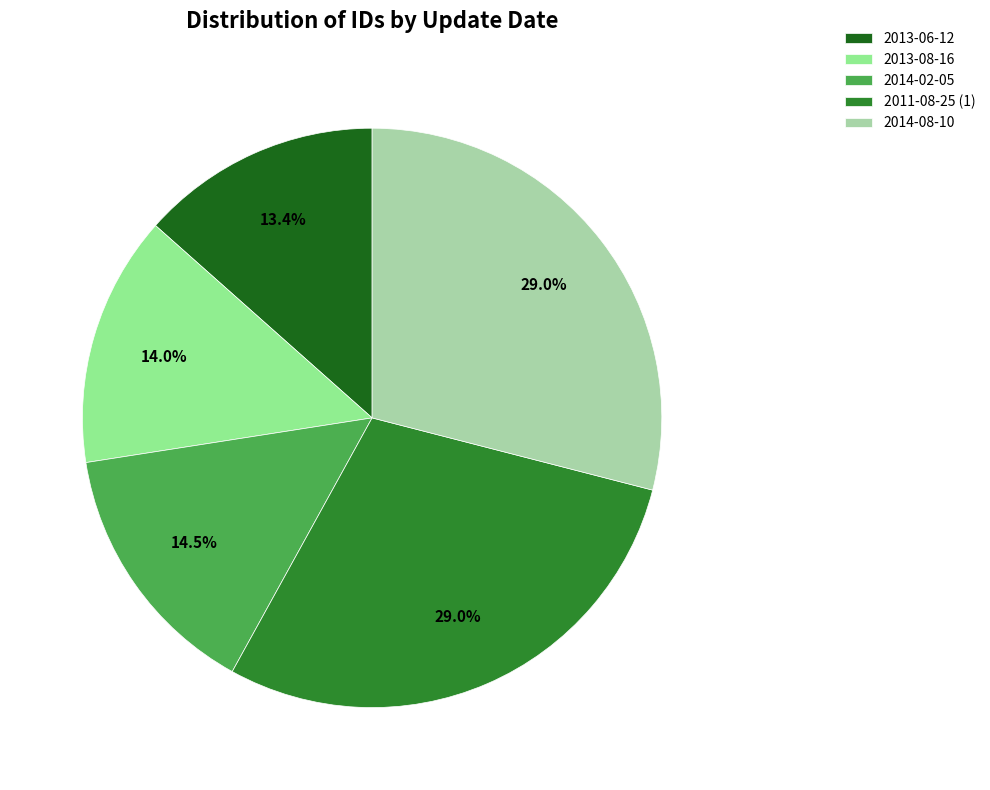

To the nearest percent, what is the difference between the 2013-08-16 and 2013-06-12 slice percentages?

1%